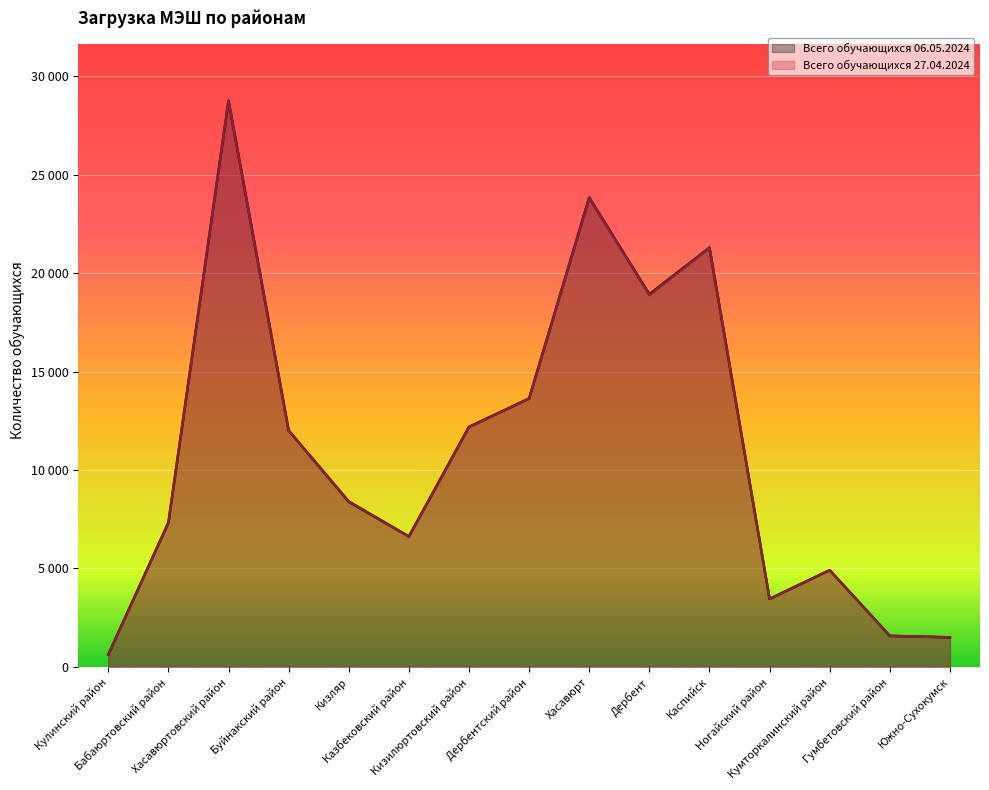

Does the chart display data point markers on the line(s)?

No